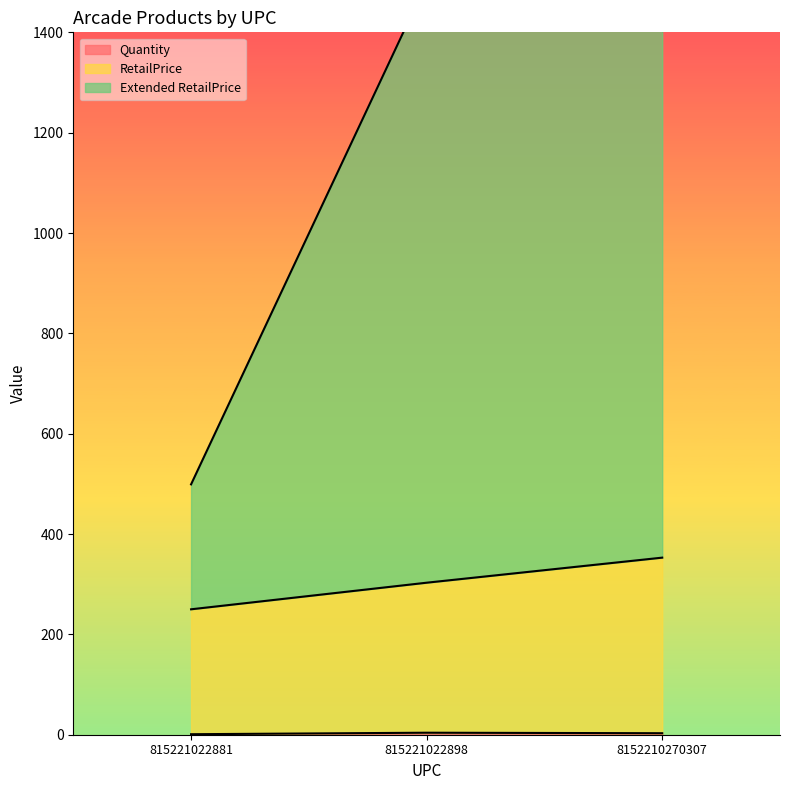

What is the total value across all series at 815221022898?

1806.0